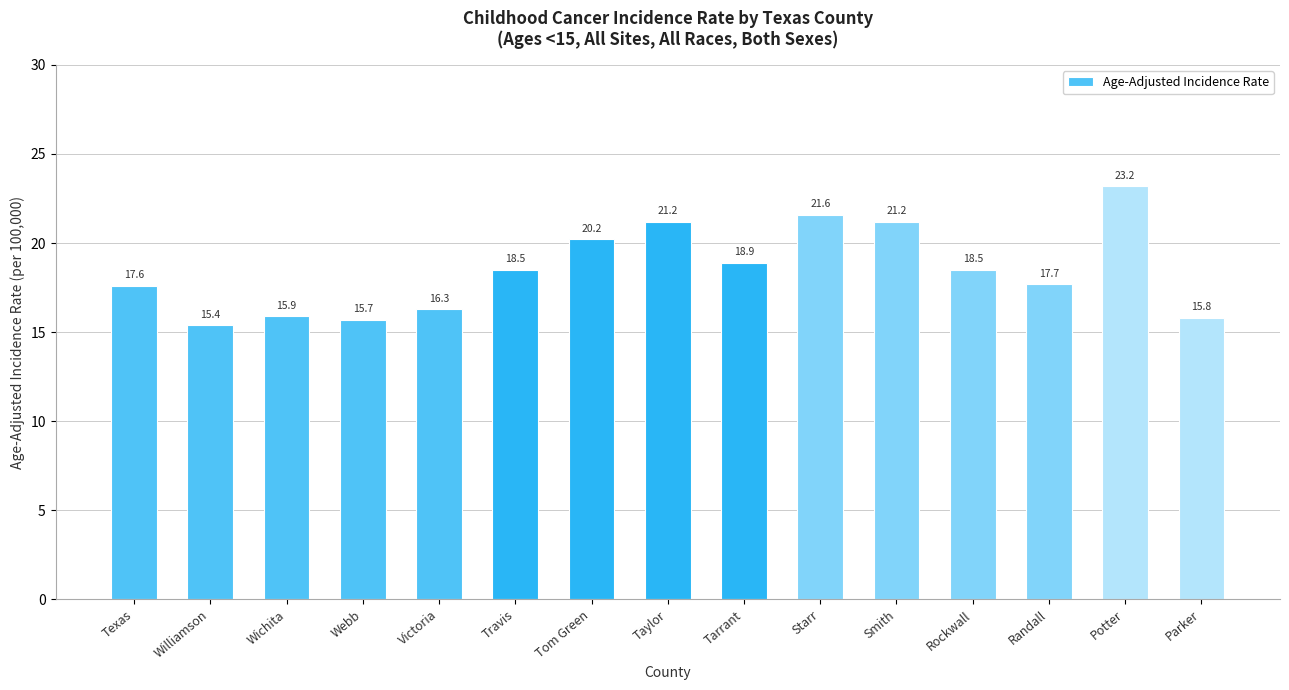

What is the value of the 8th bar from the left?

21.2